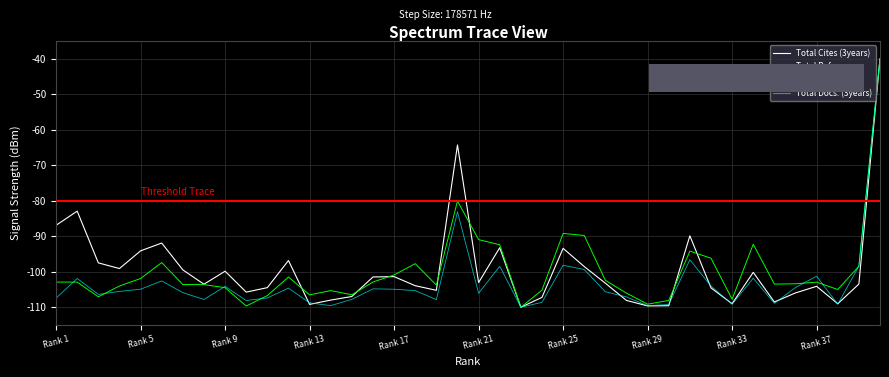

What is the highest value of the Total Refs. series?

-40.0